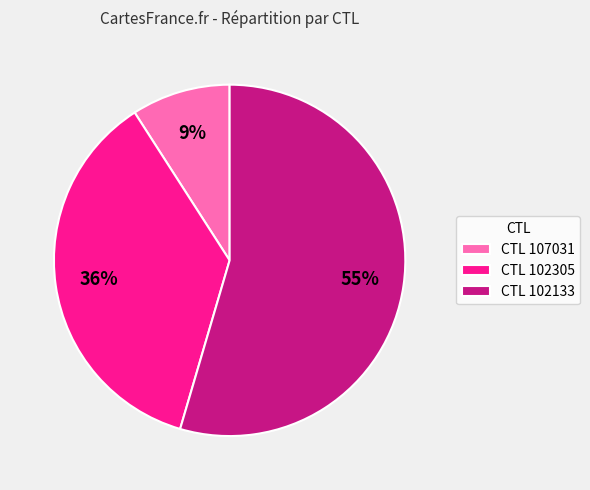

Which has a higher value, CTL 102133 or CTL 107031?

CTL 102133